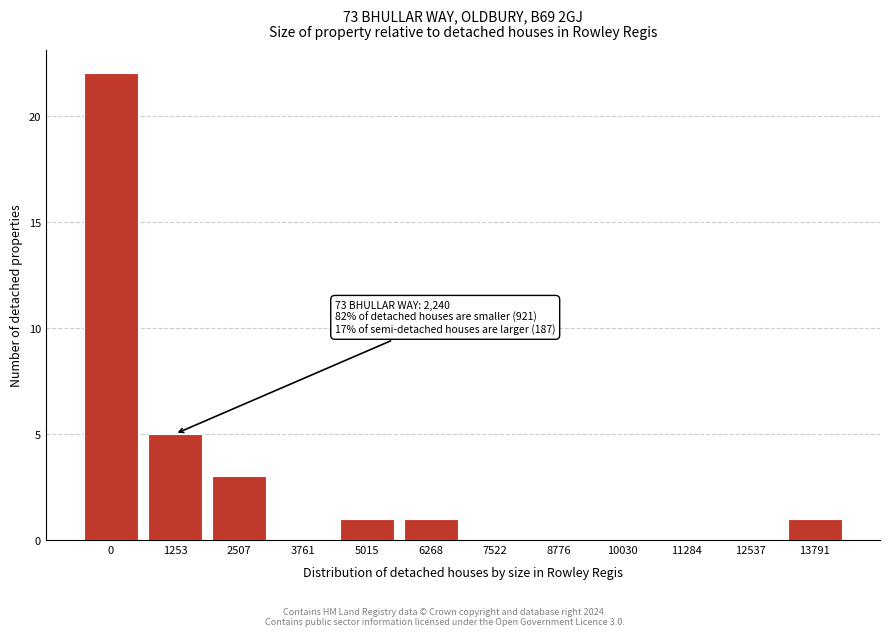

Reading left to right, transcribe all the data shown in this chart.

0=22	1253=5	2507=3	3761=0	5015=1	6268=1	7522=0	8776=0	10030=0	11284=0	12537=0	13791=1